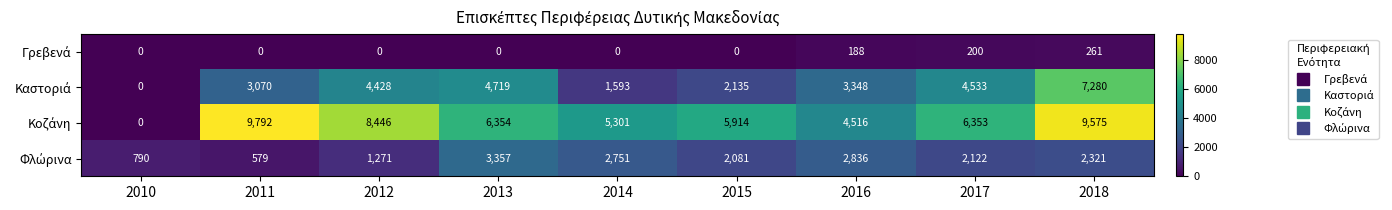

What is the difference between the highest and lowest values at 2017?

6153